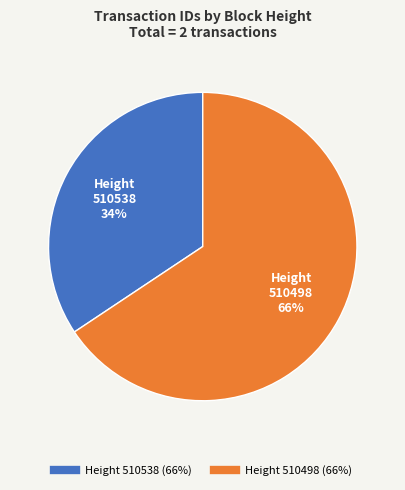

To the nearest percent, what is the average slice percentage?

50%